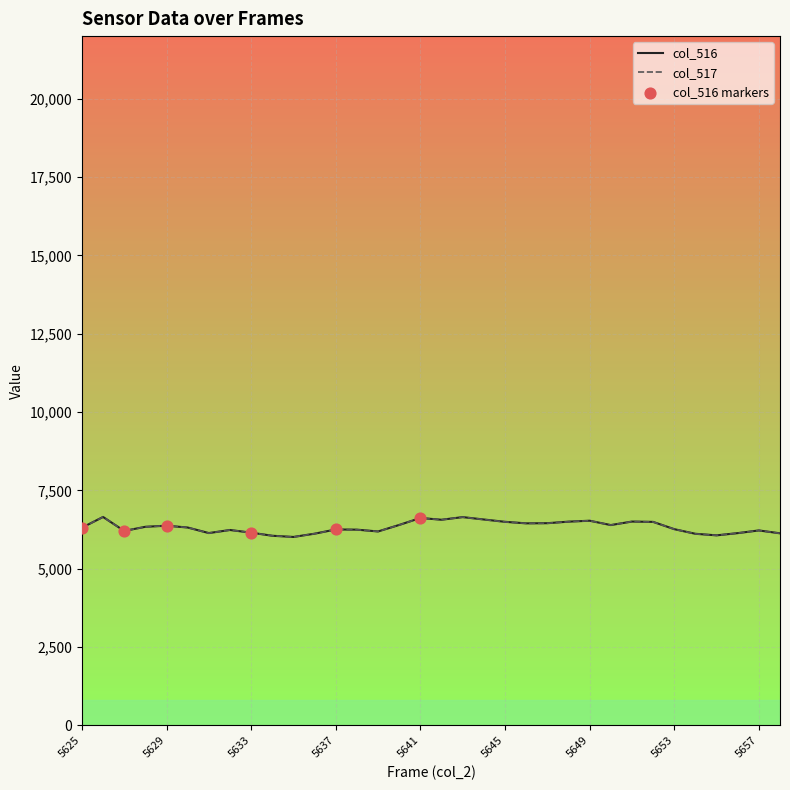

What is the highest value of the col_516 series?

6655